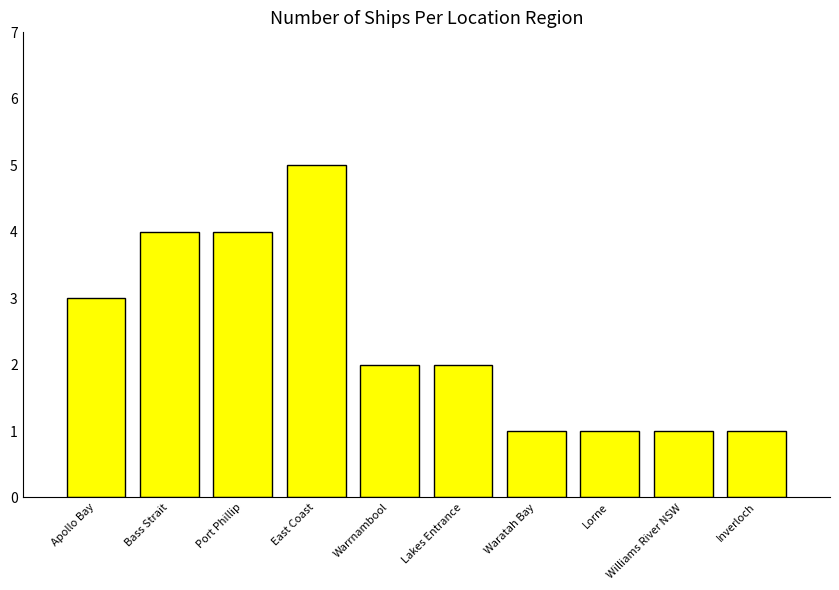

True or false: the data shows 1 at Lorne.

True